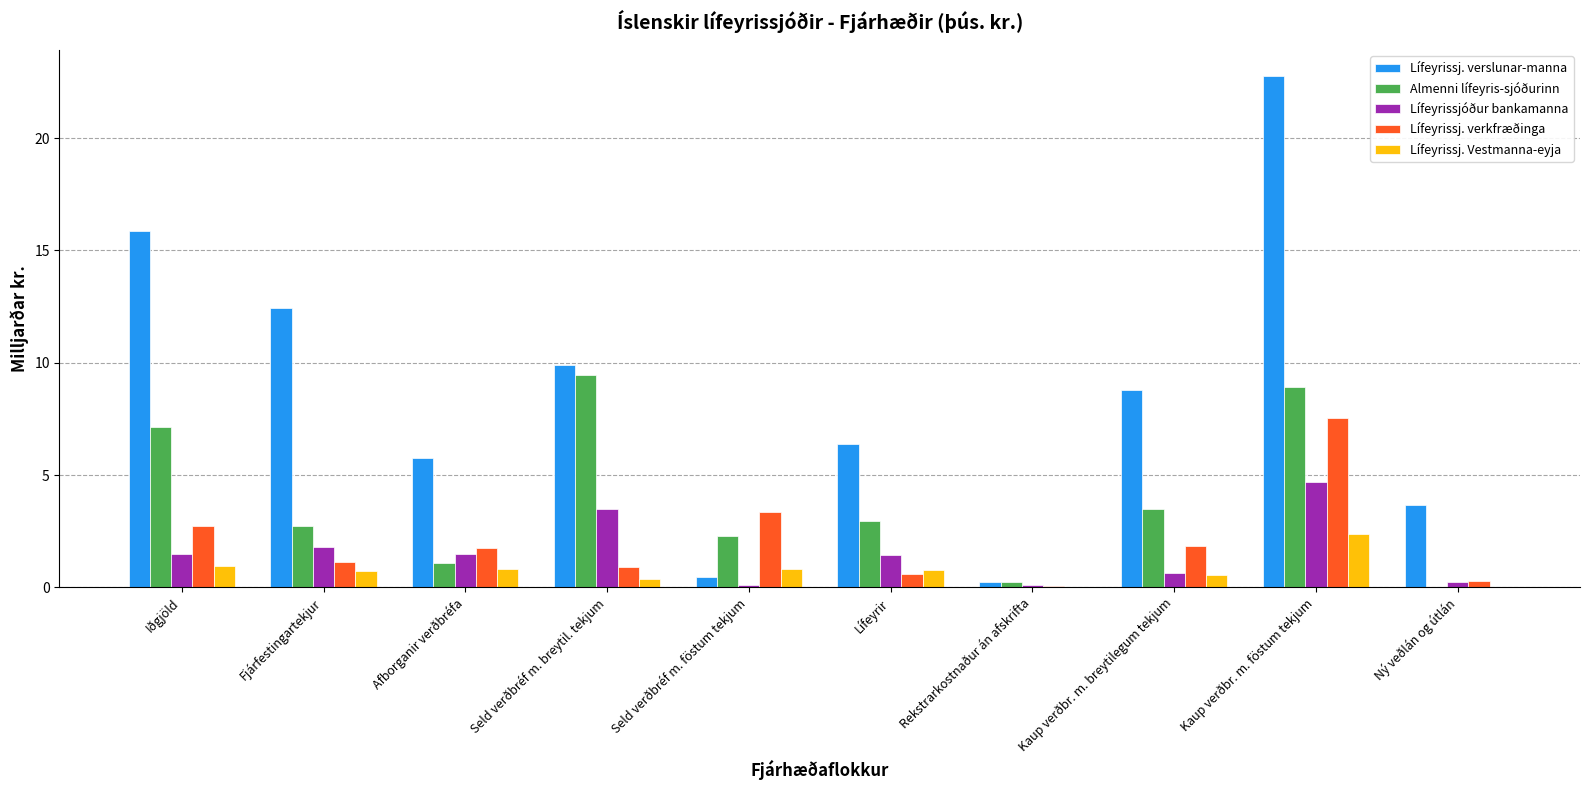

What value does the Lífeyrissjóður bankamanna series have at Lífeyrir?

1.4